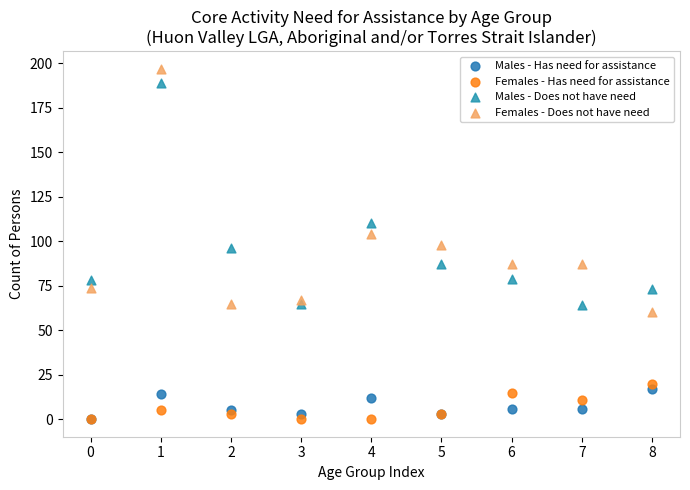

In the Males - Does not have need series, what Y value is closest to 126?

110